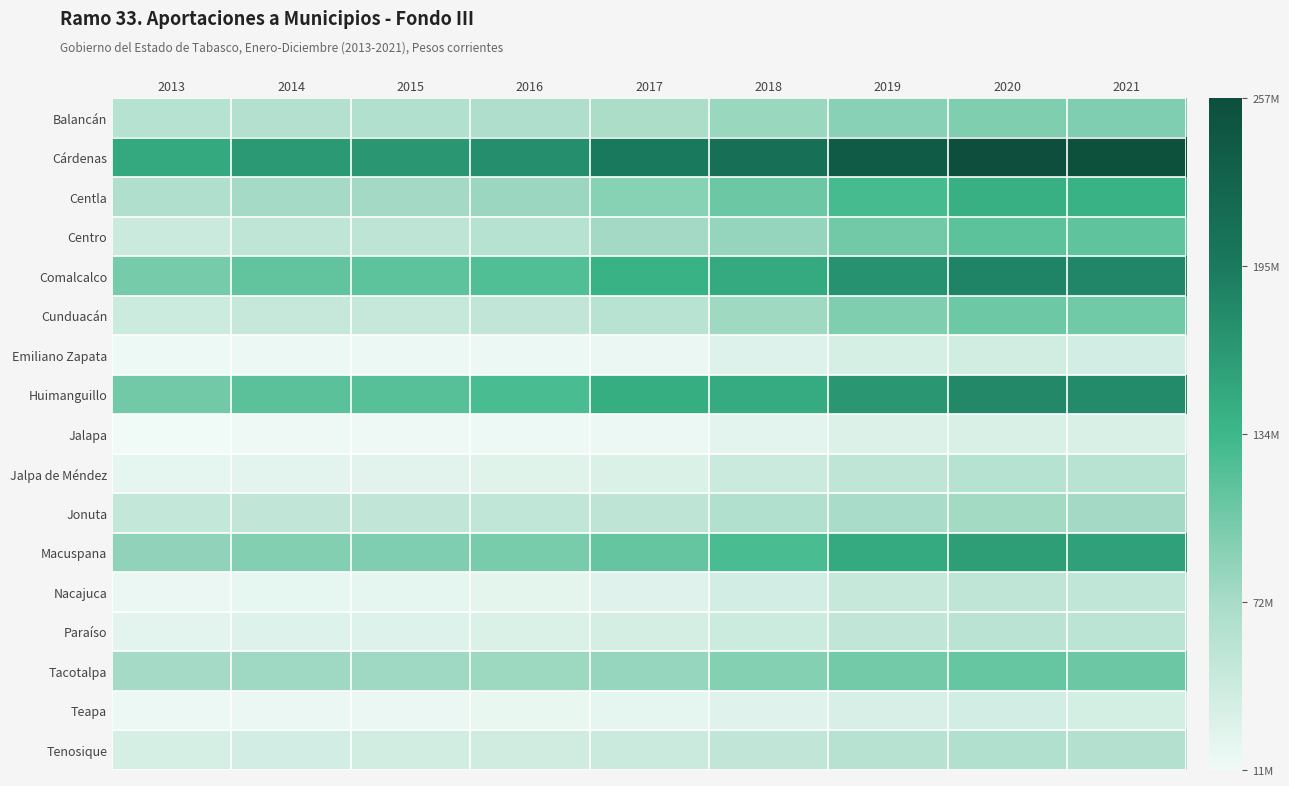

At which category is the sum across all series the highest?

2020